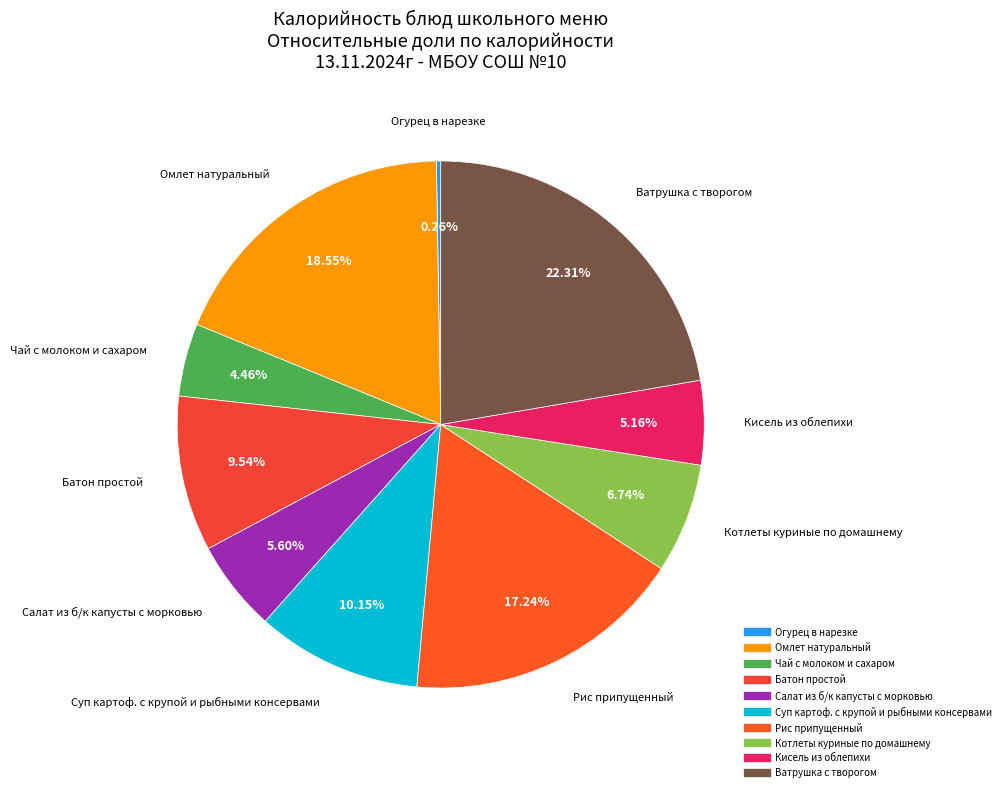

To the nearest percent, what is the difference between the largest and smallest slice percentages?

22%